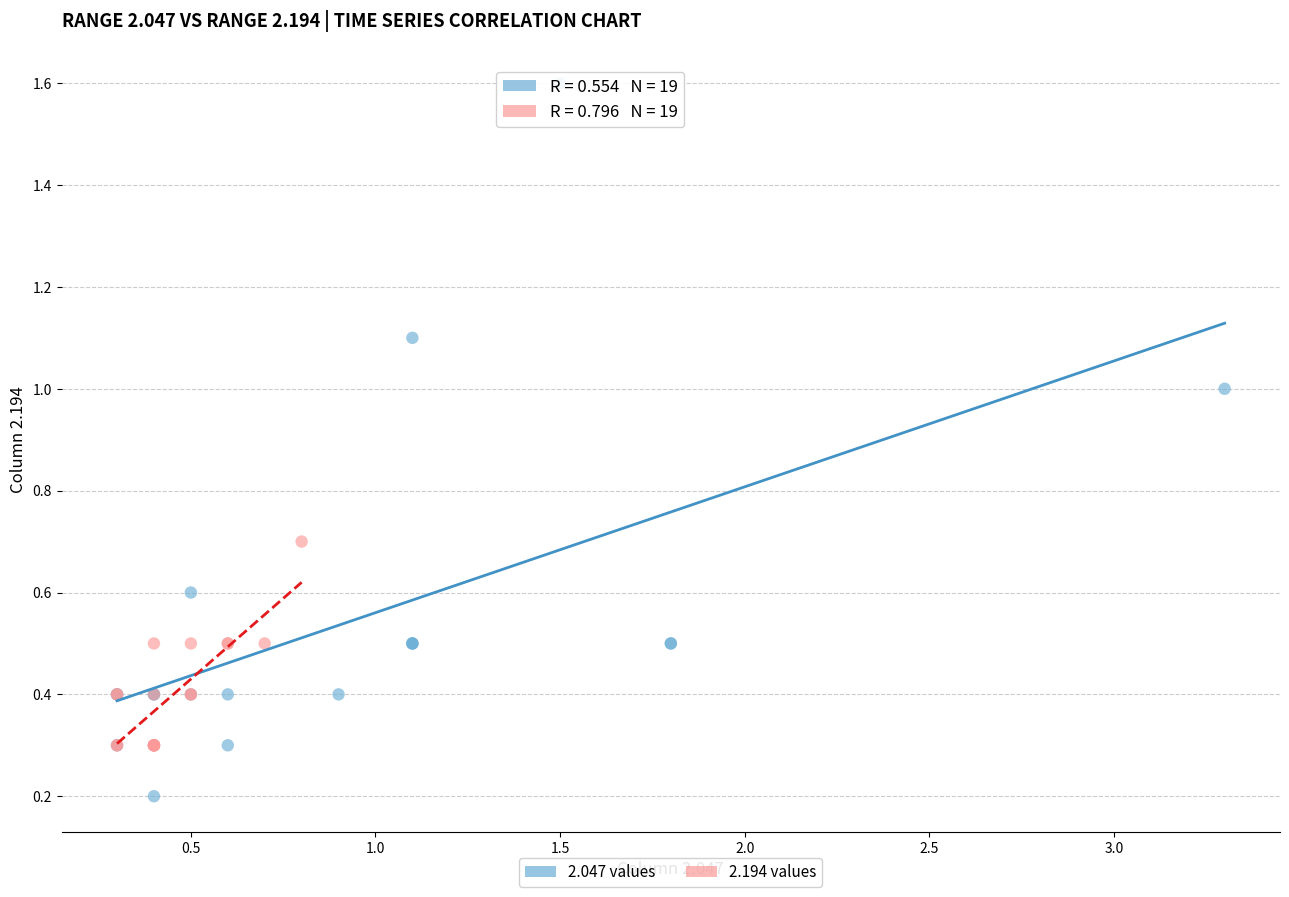

What are all the series names shown in the legend?

2.047 values, 2.194 values